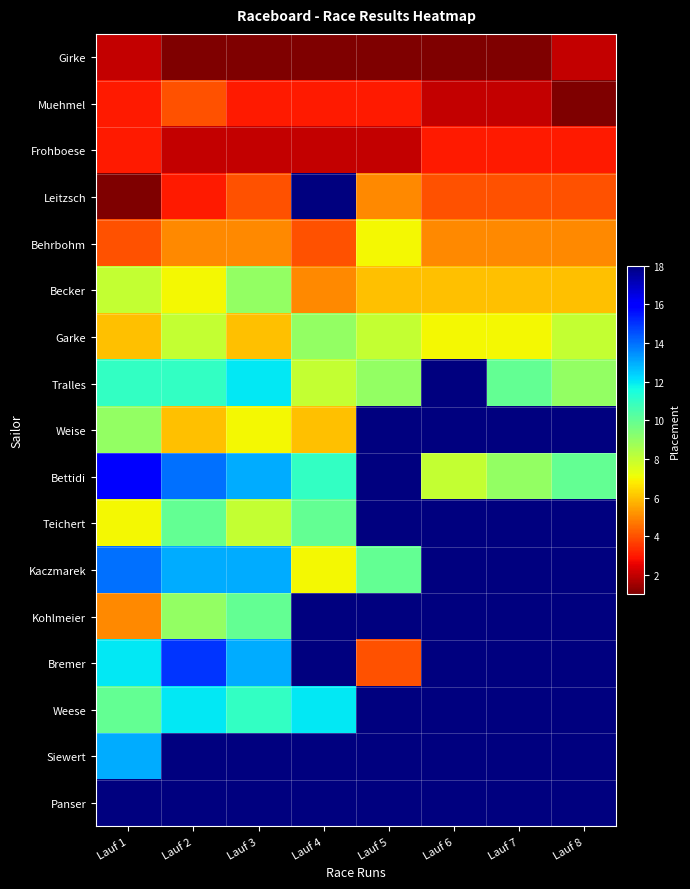

Reading left to right, extract all data points from this chart.

Girke: Lauf 1=2	Lauf 2=1	Lauf 3=1	Lauf 4=1	Lauf 5=1	Lauf 6=1	Lauf 7=1	Lauf 8=2
Muehmel: Lauf 1=3	Lauf 2=4	Lauf 3=3	Lauf 4=3	Lauf 5=3	Lauf 6=2	Lauf 7=2	Lauf 8=1
Frohboese: Lauf 1=3	Lauf 2=2	Lauf 3=2	Lauf 4=2	Lauf 5=2	Lauf 6=3	Lauf 7=3	Lauf 8=3
Leitzsch: Lauf 1=1	Lauf 2=3	Lauf 3=4	Lauf 4=18	Lauf 5=5	Lauf 6=4	Lauf 7=4	Lauf 8=4
Behrbohm: Lauf 1=4	Lauf 2=5	Lauf 3=5	Lauf 4=4	Lauf 5=7	Lauf 6=5	Lauf 7=5	Lauf 8=5
Becker: Lauf 1=8	Lauf 2=7	Lauf 3=9	Lauf 4=5	Lauf 5=6	Lauf 6=6	Lauf 7=6	Lauf 8=6
Garke: Lauf 1=6	Lauf 2=8	Lauf 3=6	Lauf 4=9	Lauf 5=8	Lauf 6=7	Lauf 7=7	Lauf 8=8
Tralles: Lauf 1=11	Lauf 2=11	Lauf 3=12	Lauf 4=8	Lauf 5=9	Lauf 6=18	Lauf 7=10	Lauf 8=9
Weise: Lauf 1=9	Lauf 2=6	Lauf 3=7	Lauf 4=6	Lauf 5=18	Lauf 6=18	Lauf 7=18	Lauf 8=18
Bettidi: Lauf 1=16	Lauf 2=14	Lauf 3=13	Lauf 4=11	Lauf 5=18	Lauf 6=8	Lauf 7=9	Lauf 8=10
Teichert: Lauf 1=7	Lauf 2=10	Lauf 3=8	Lauf 4=10	Lauf 5=18	Lauf 6=18	Lauf 7=18	Lauf 8=18
Kaczmarek: Lauf 1=14	Lauf 2=13	Lauf 3=13	Lauf 4=7	Lauf 5=10	Lauf 6=18	Lauf 7=18	Lauf 8=18
Kohlmeier: Lauf 1=5	Lauf 2=9	Lauf 3=10	Lauf 4=18	Lauf 5=18	Lauf 6=18	Lauf 7=18	Lauf 8=18
Bremer: Lauf 1=12	Lauf 2=15	Lauf 3=13	Lauf 4=18	Lauf 5=4	Lauf 6=18	Lauf 7=18	Lauf 8=18
Weese: Lauf 1=10	Lauf 2=12	Lauf 3=11	Lauf 4=12	Lauf 5=18	Lauf 6=18	Lauf 7=18	Lauf 8=18
Siewert: Lauf 1=13	Lauf 2=18	Lauf 3=18	Lauf 4=18	Lauf 5=18	Lauf 6=18	Lauf 7=18	Lauf 8=18
Panser: Lauf 1=18	Lauf 2=18	Lauf 3=18	Lauf 4=18	Lauf 5=18	Lauf 6=18	Lauf 7=18	Lauf 8=18